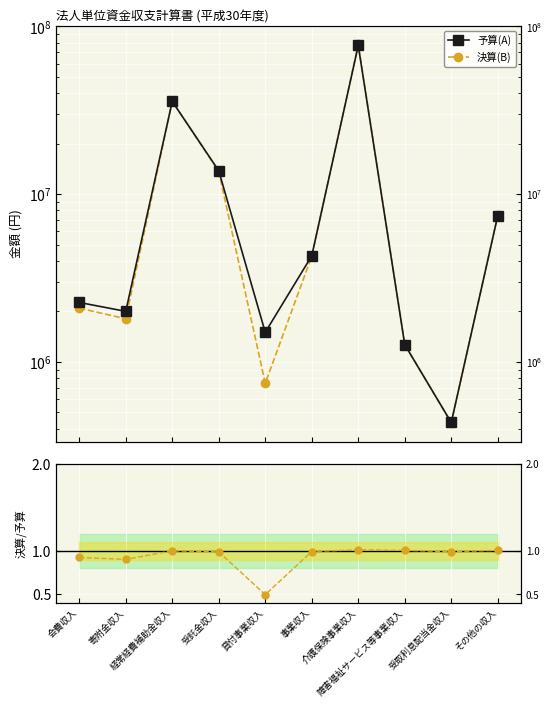

Which series has the largest total across all categories?

予算(A)